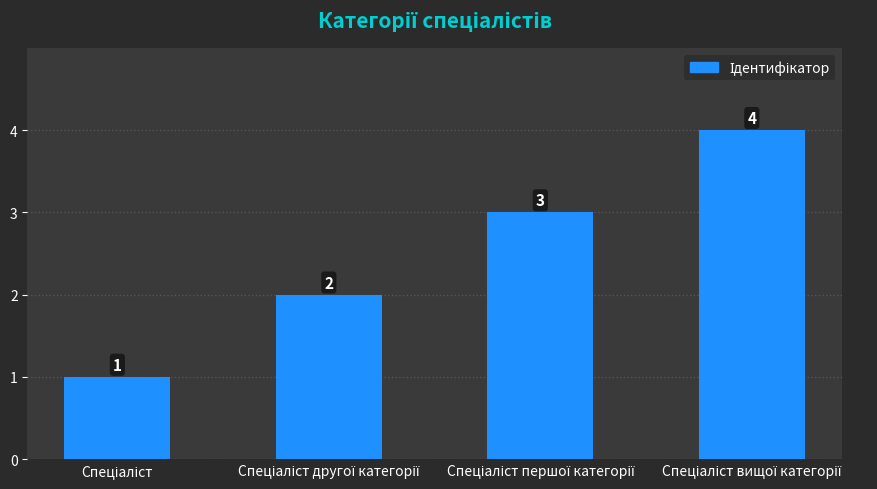

What is the difference between the maximum and minimum values?

3